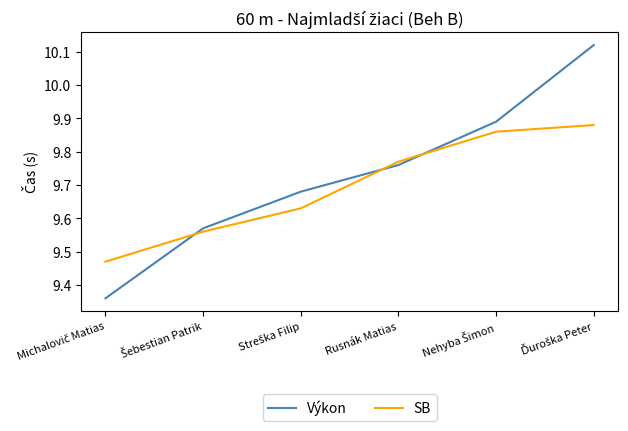

Count the number of data series in this chart.

2